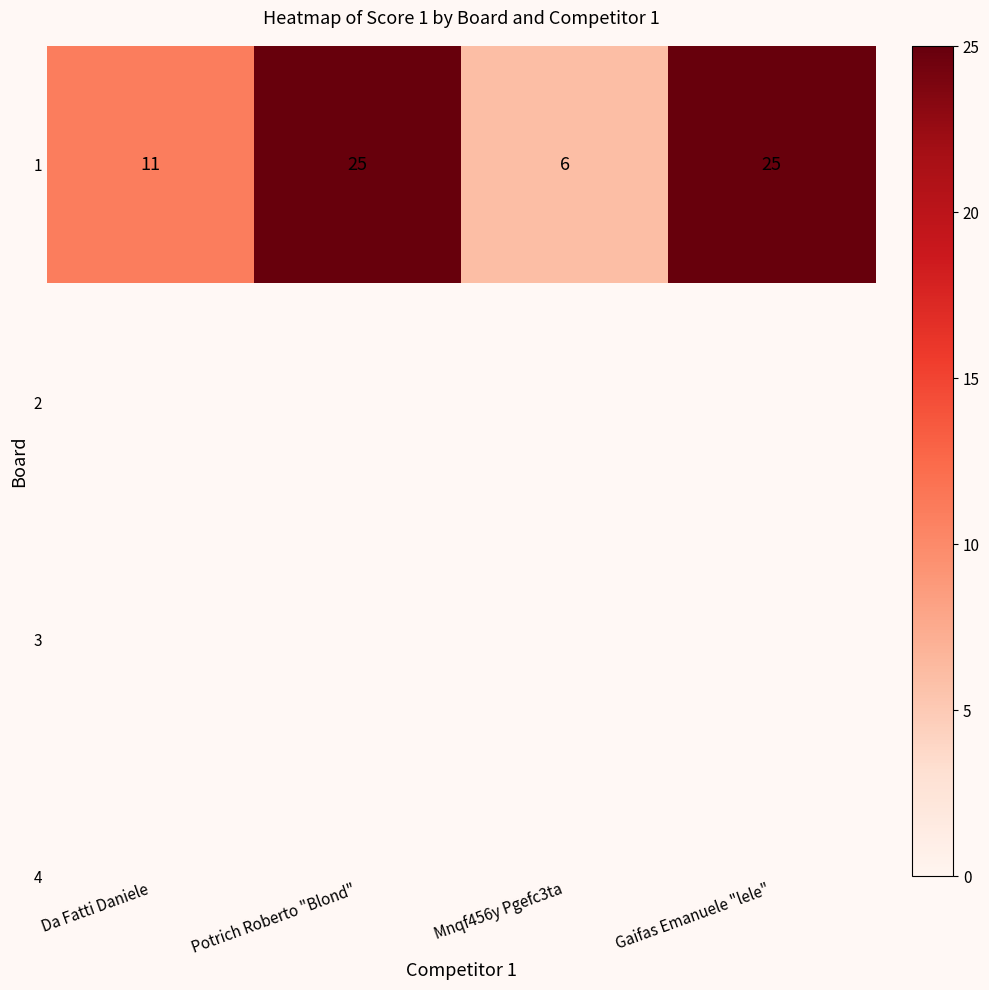

Reading left to right, list all the values displayed in this chart.

11	25	6	25